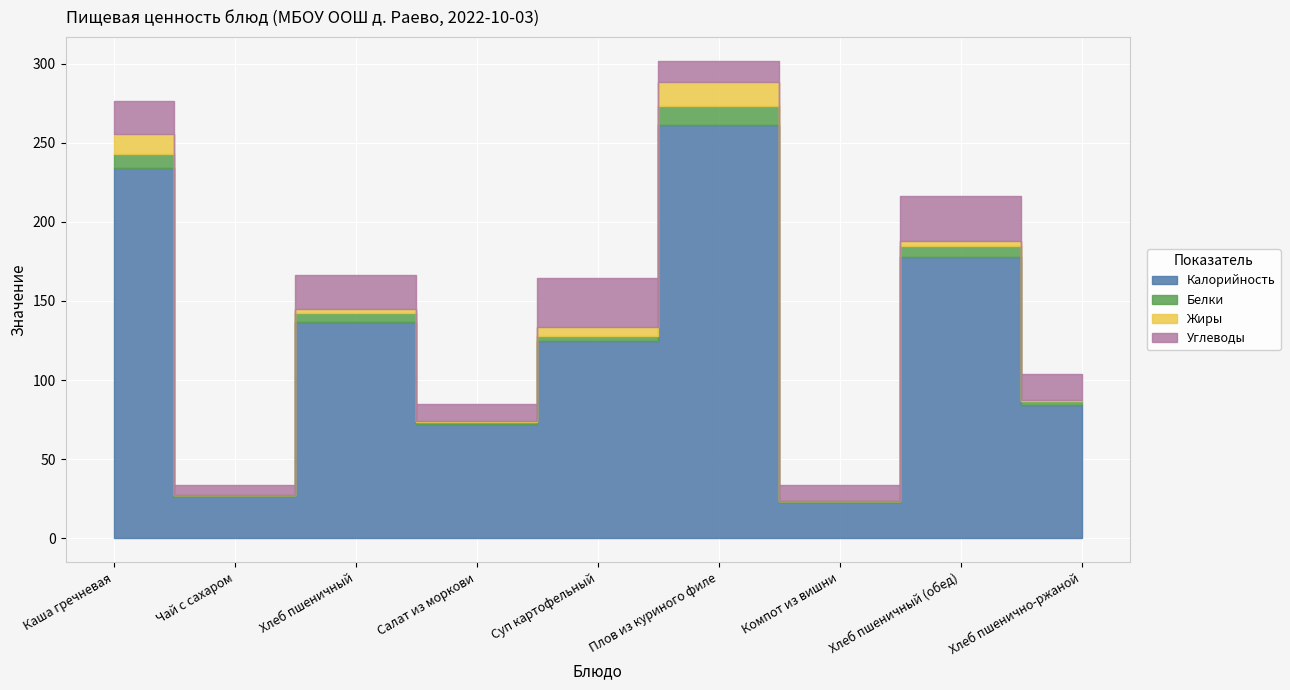

Reading left to right, list all the values displayed in this chart.

Калорийность: 234.0	27.0	137.0	72.0	125.0	261.0	23.0	178.0	84.0
Белки: 9.2	0.2	5.3	1.2	3.1	12.0	0.3	6.9	2.7
Жиры: 12.1	0.0	2.5	1.2	5.4	15.4	0.1	2.9	0.5
Углеводы: 21.2	6.5	21.8	10.3	31.0	13.4	10.3	28.3	16.8